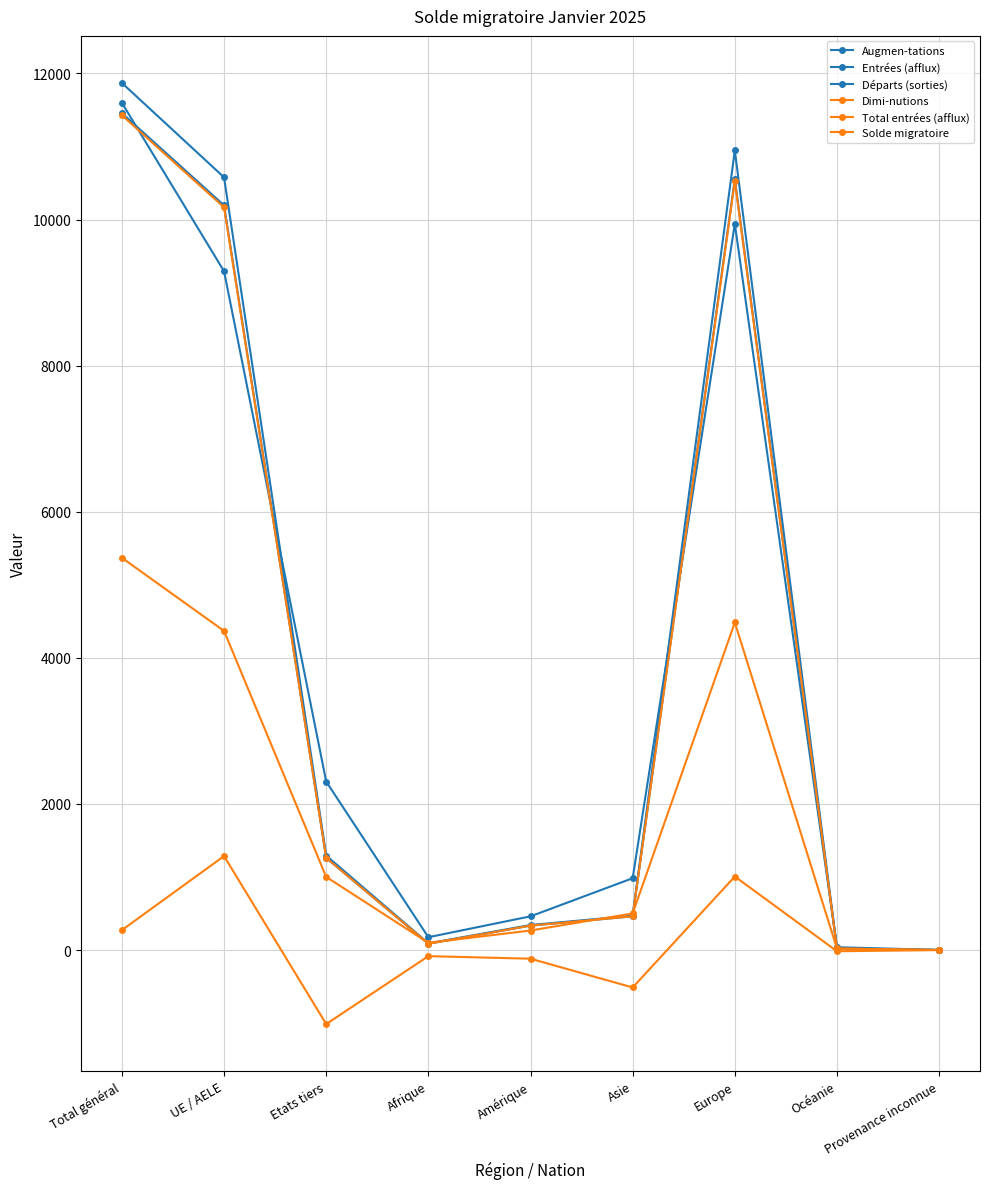

What is the label of the 8th point from the left?

Océanie